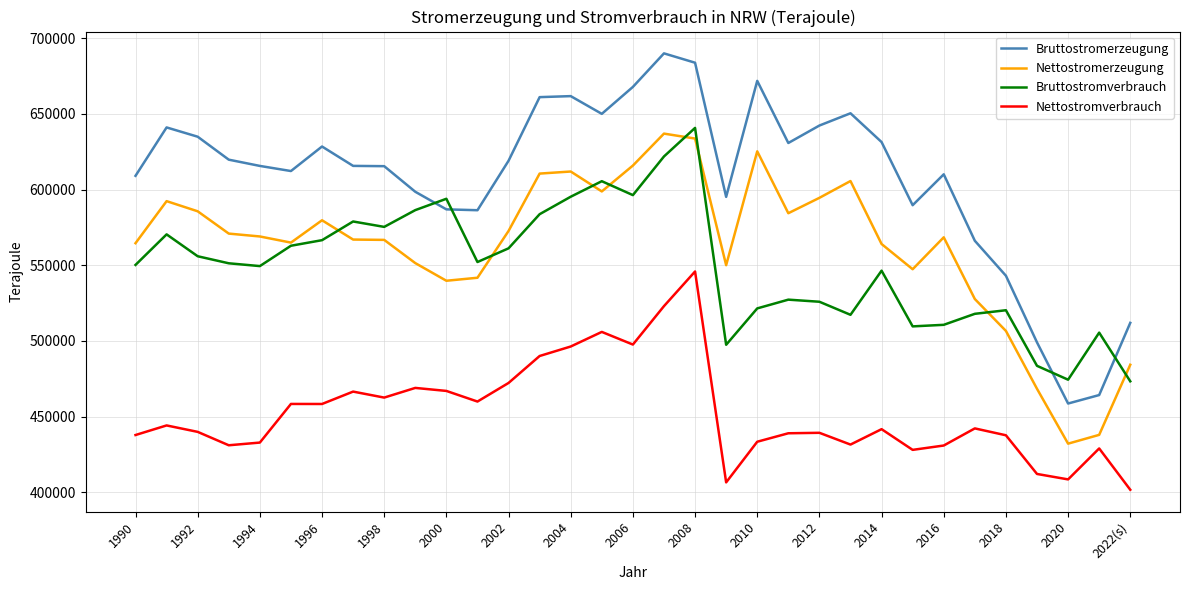

Which series has the largest range (max minus min)?

Bruttostromerzeugung